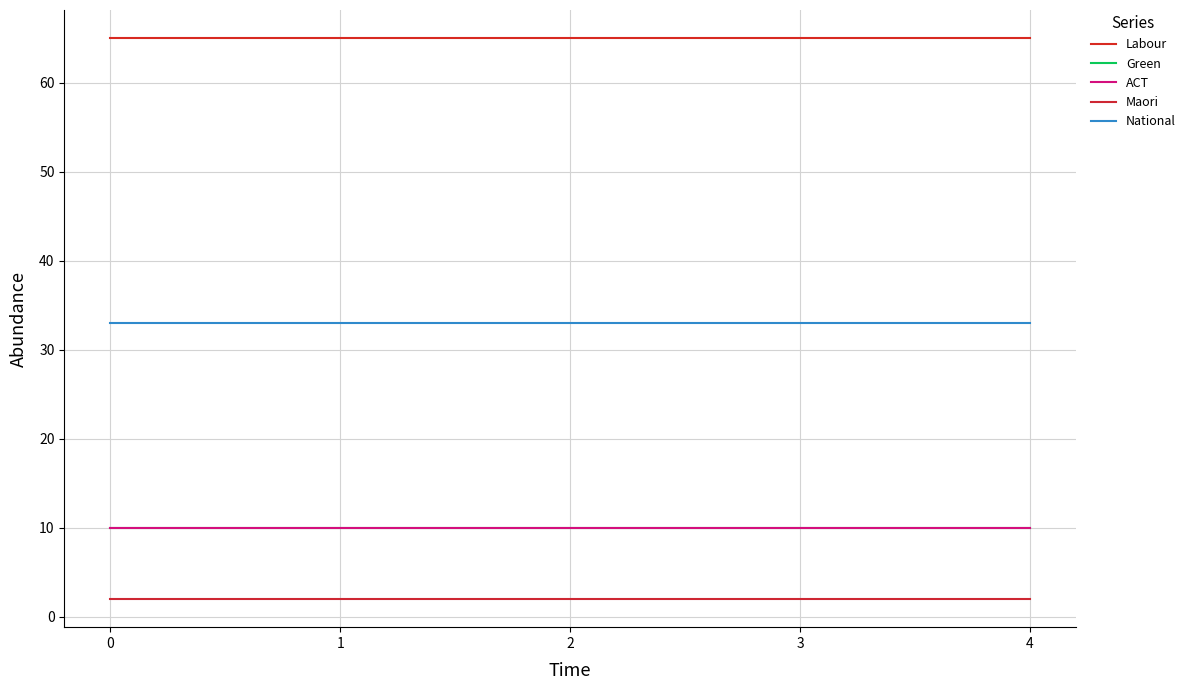

How many lines are shown in the chart?

5